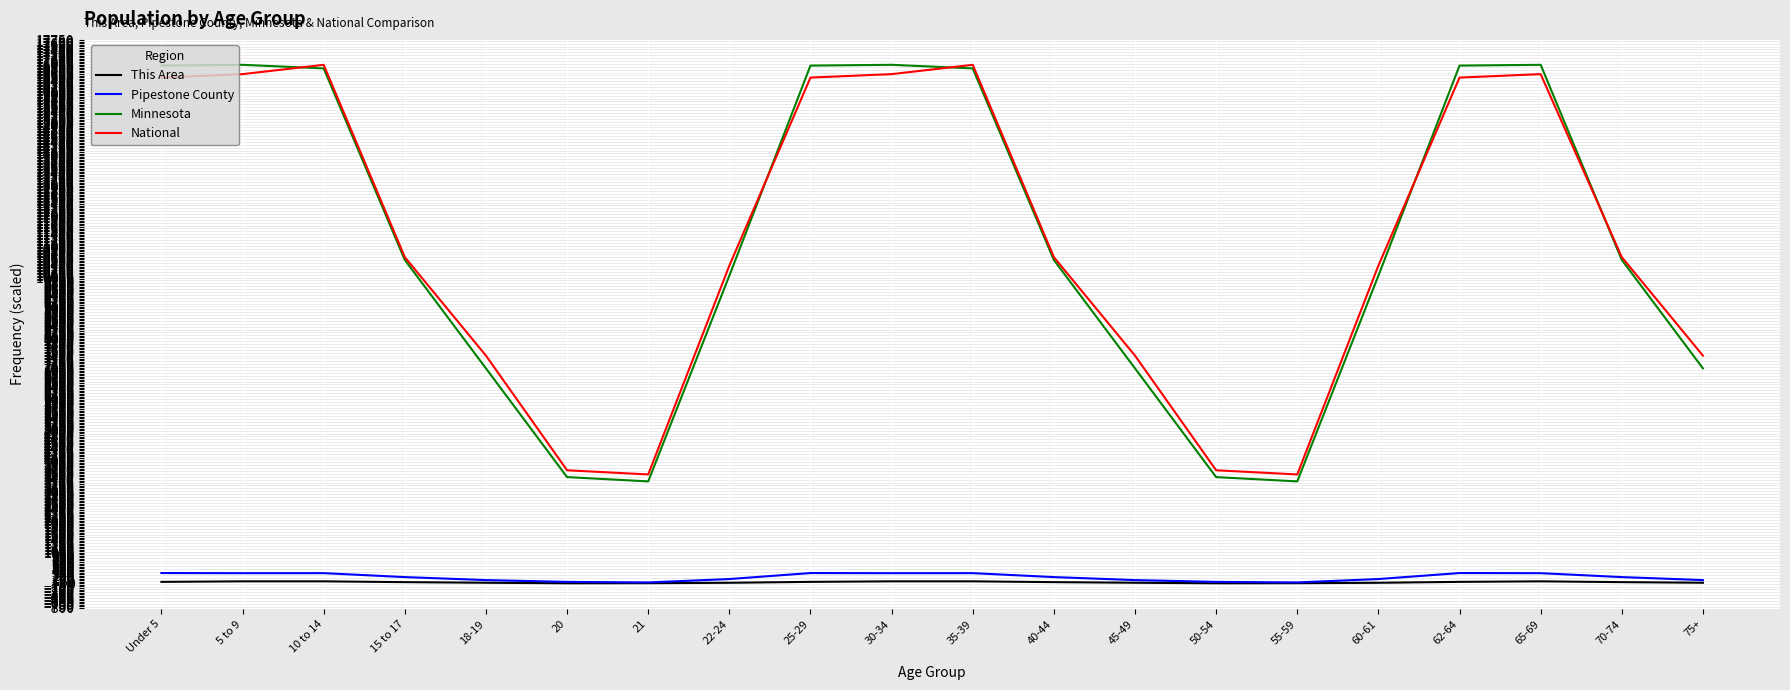

Does the chart display data point markers on the line(s)?

No